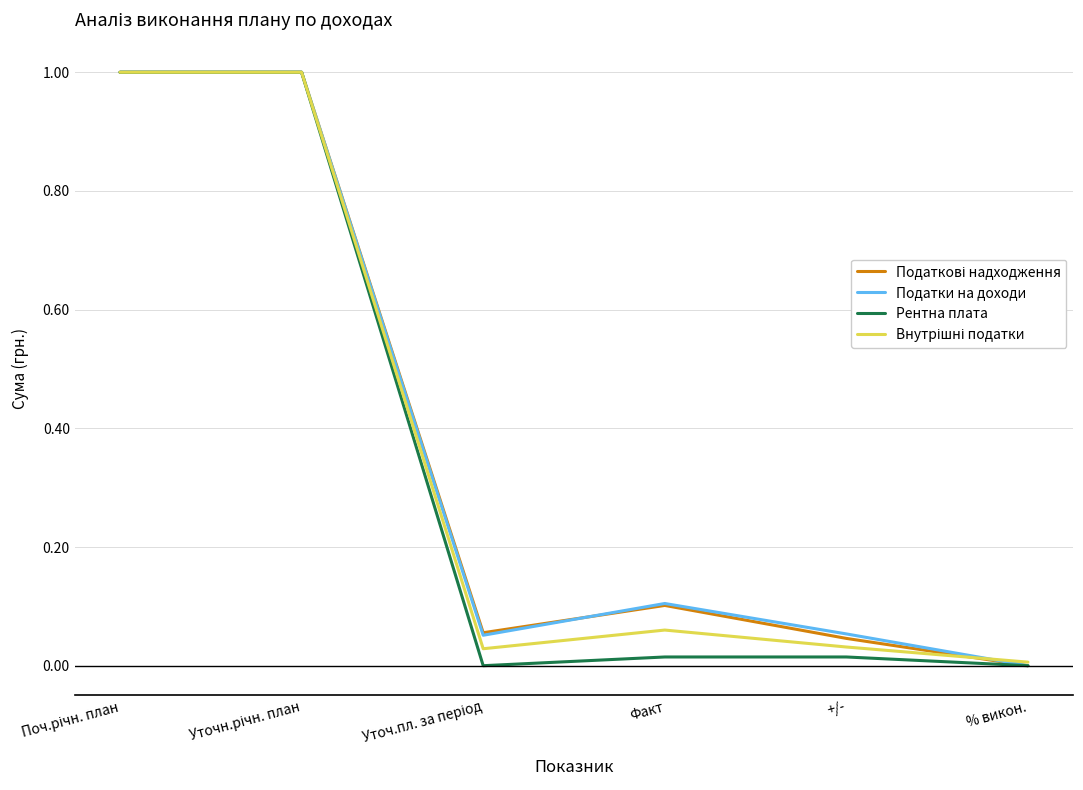

The Податки на доходи series shows 0.2 at Факт. True or false?

False